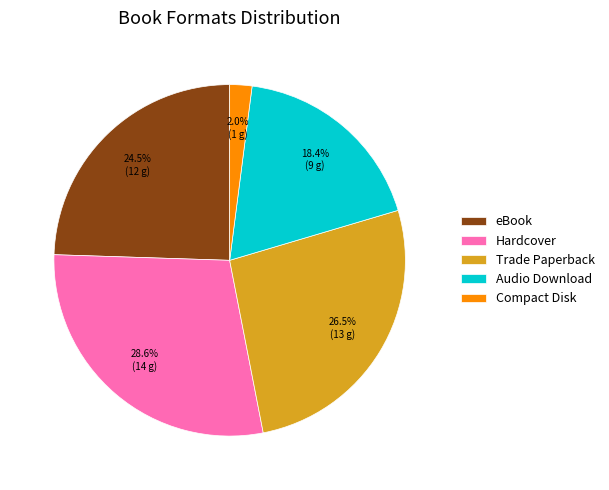

How many segments does this pie chart have?

5